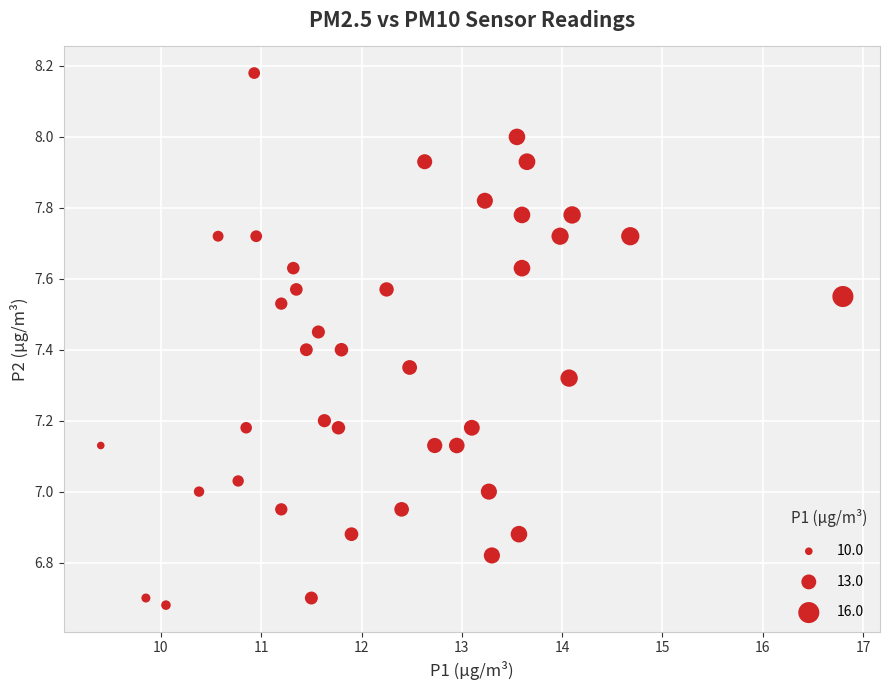

What is the range of X values (max minus min)?

7.4